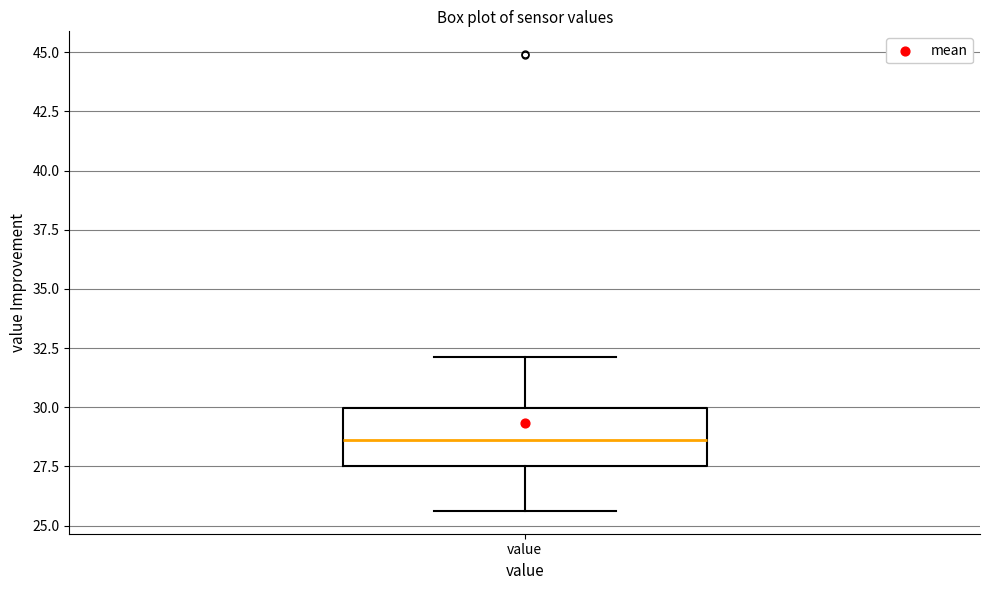

Transcribe this box plot: give where the median line is, the range the box spans, and where the two whiskers end, as read against the y-axis. The values are not printed on the chart, so give them approximately, as read against the axis.

median 28.5, box 27.5 to 30.0, whiskers 25.5 to 32.0